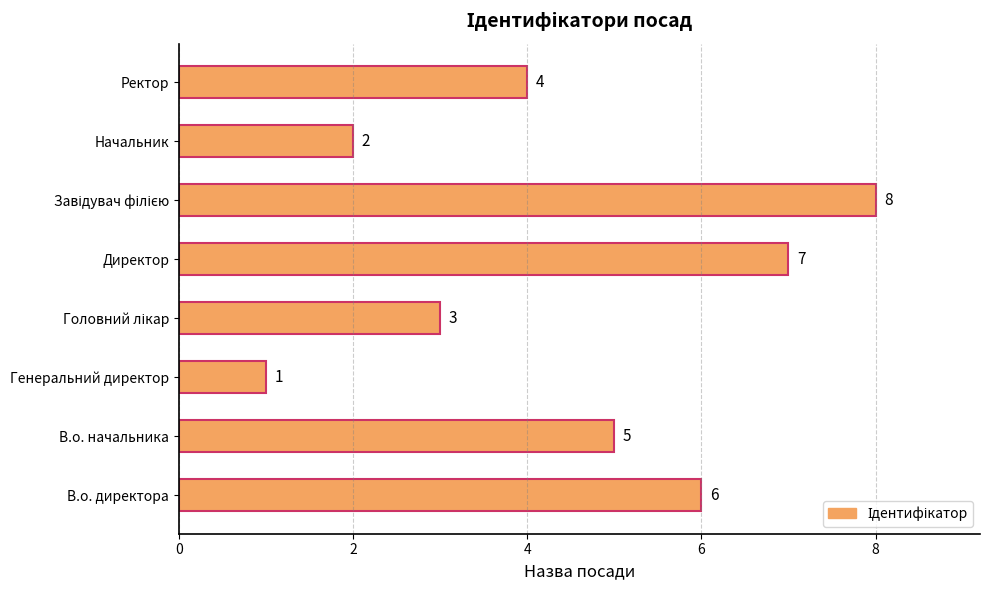

What is the change in value from Начальник to Ректор?

+2